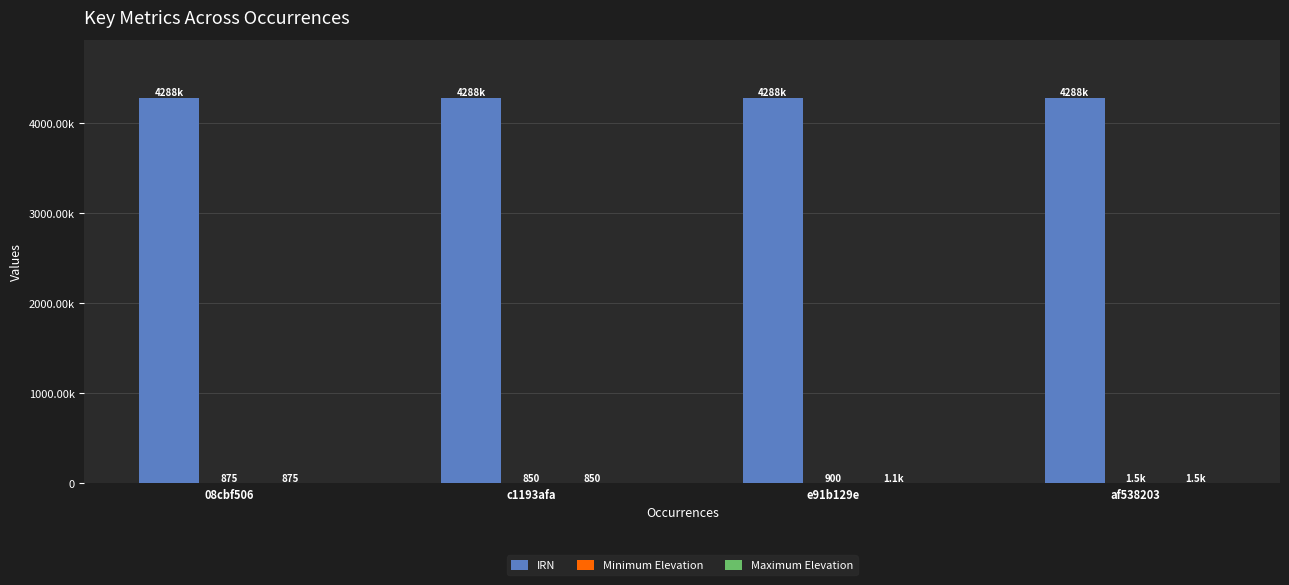

What is the label of the 1st bar from the left?

08cbf506